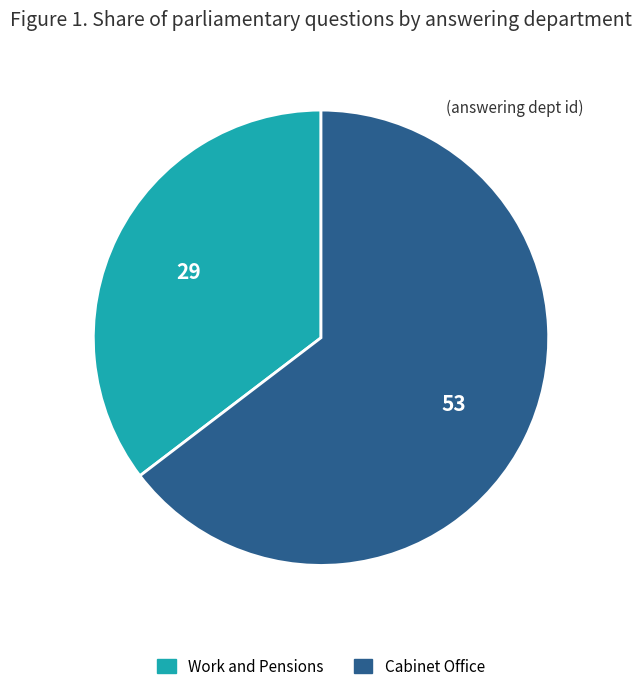

What is the largest slice in the pie chart?

Cabinet Office